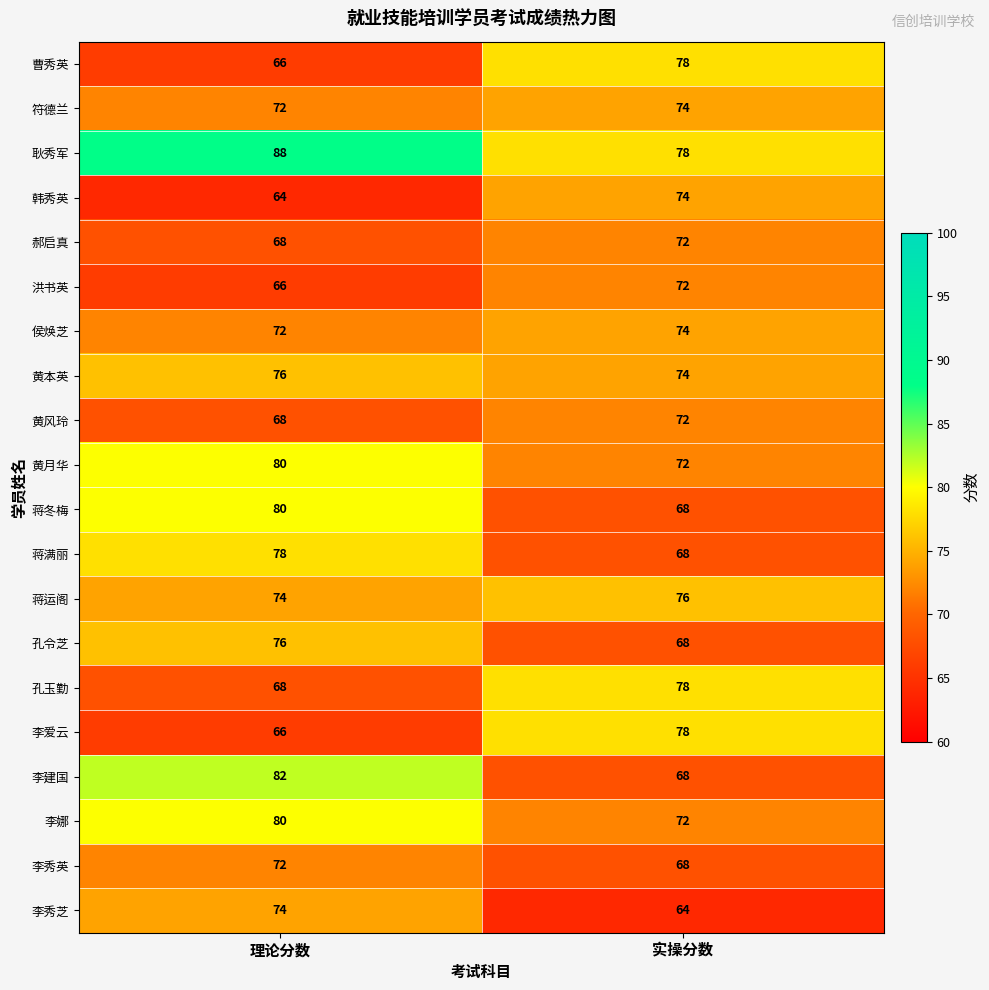

At how many categories does at least one series exceed 85?

1